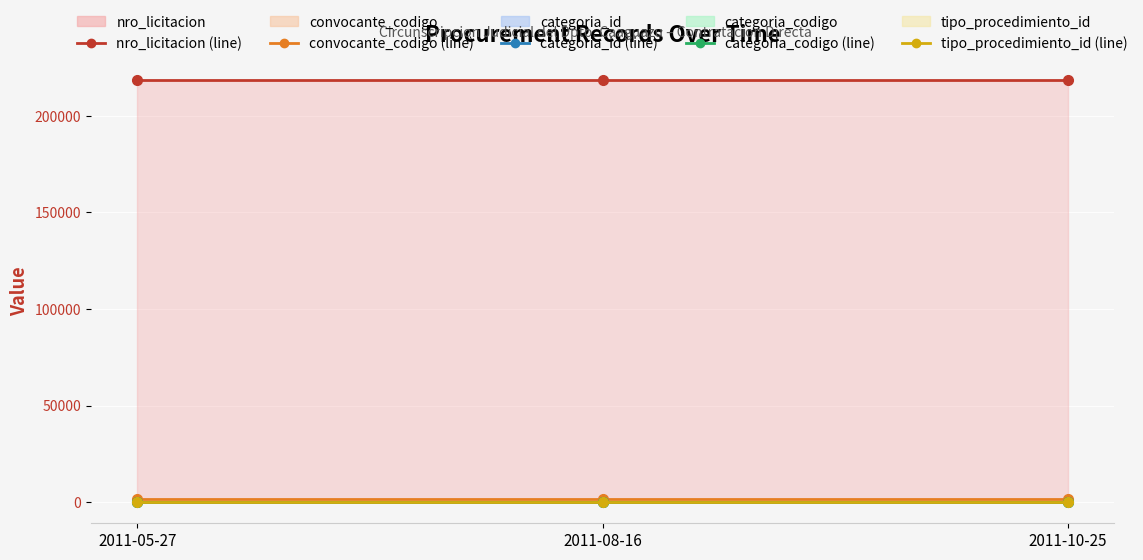

What is the value of the convocante_codigo (line) point at the 2nd from the left?

1377